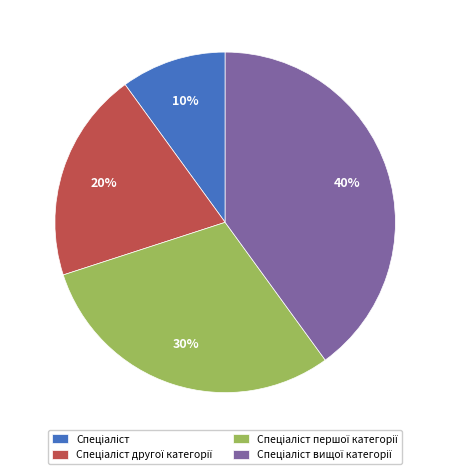

Is there a majority slice in this chart?

No